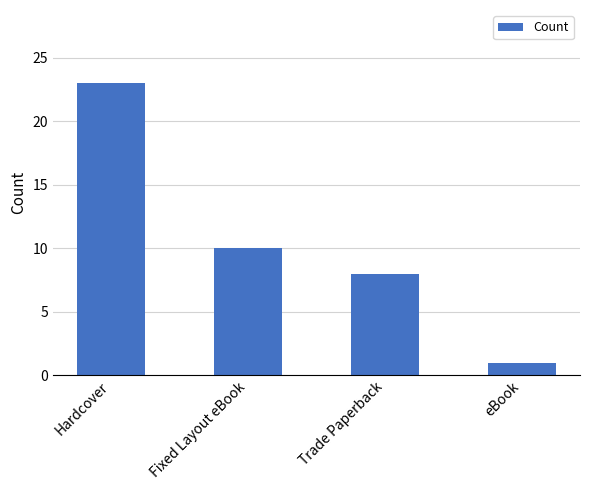

Rank the categories by value from highest to lowest.

Hardcover, Fixed Layout eBook, Trade Paperback, eBook